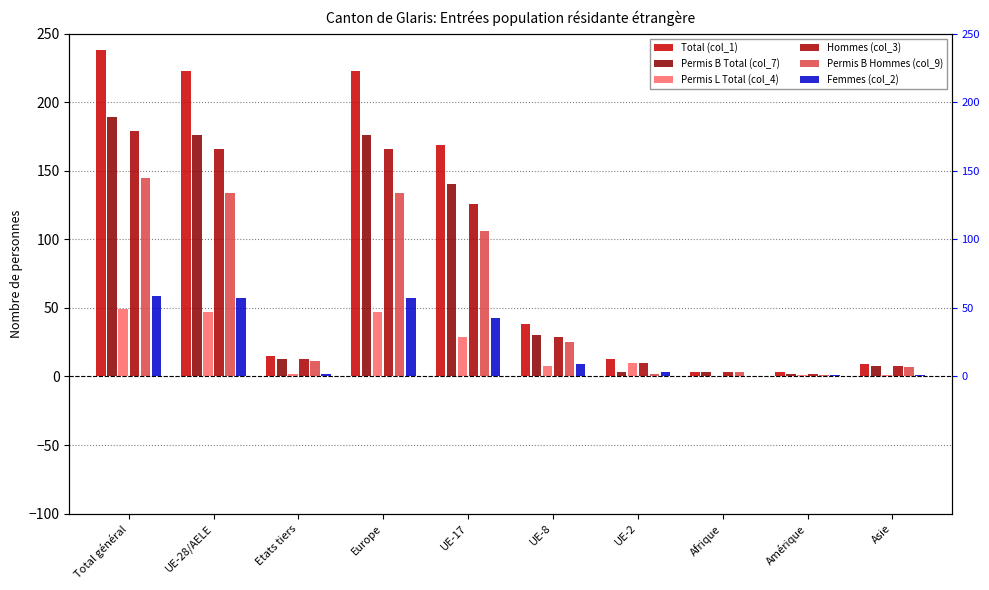

What value does the Hommes (col_3) series have at Afrique?

3